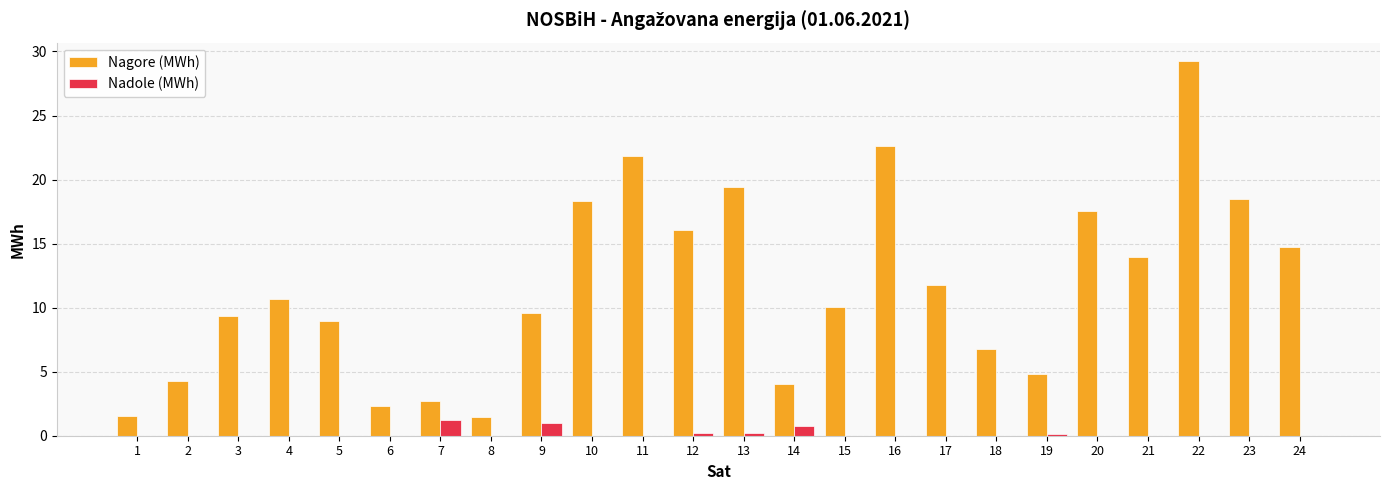

The Nagore (MWh) series shows 4.3 at 2. True or false?

True